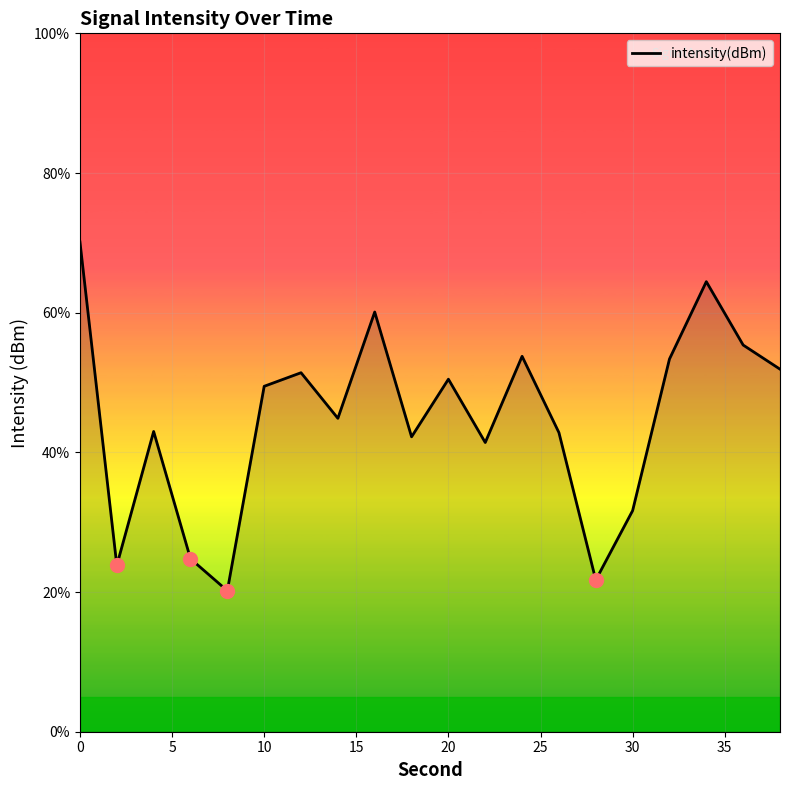

What is the smallest value displayed?

20.2